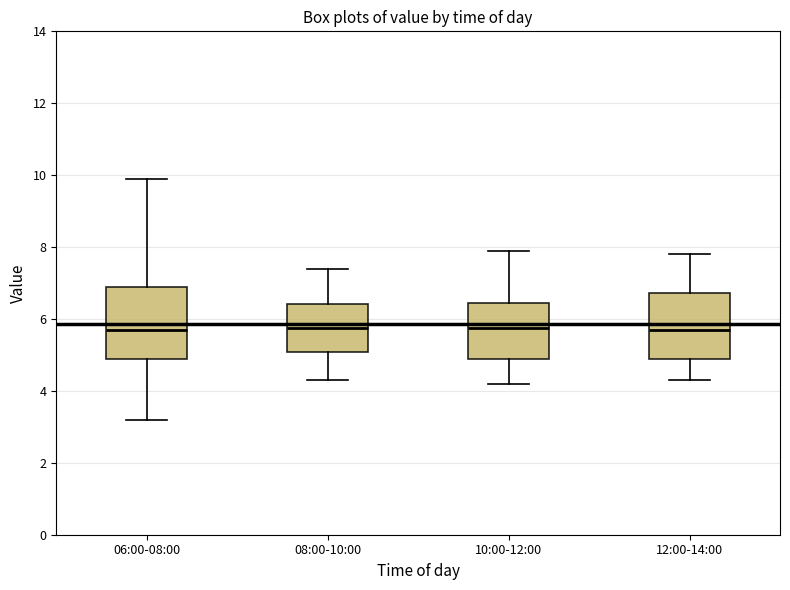

Where is the lower edge of the box for 12:00-14:00 on the y-axis? The values are not printed on the chart, so give them approximately, as read against the axis.

5.0